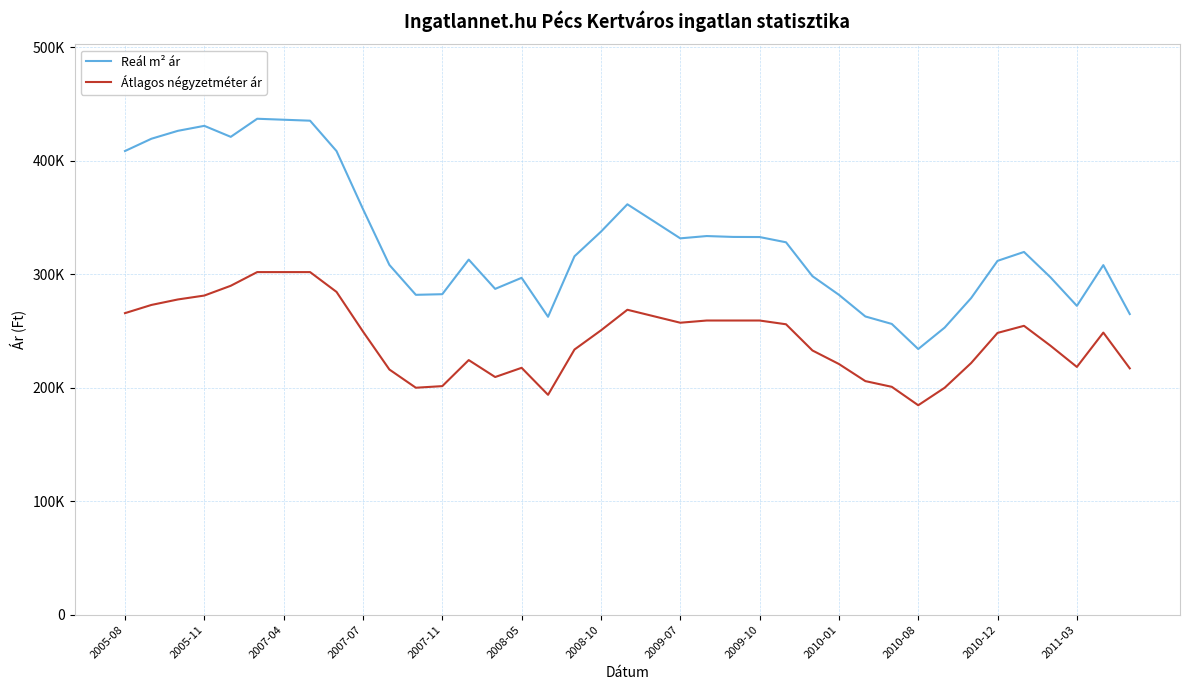

What are all the series names shown in the legend?

Reál m² ár, Átlagos négyzetméter ár